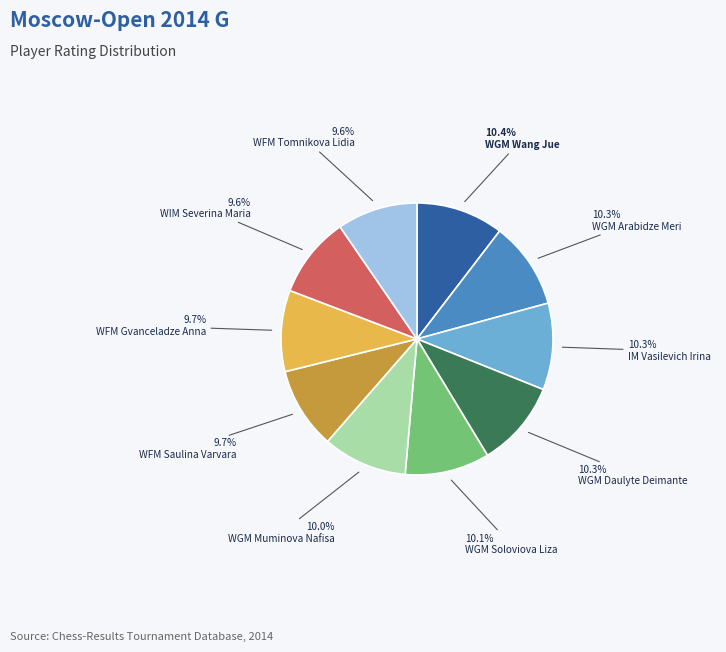

Is it true that WIM Severina Maria is 10% of the pie?

True